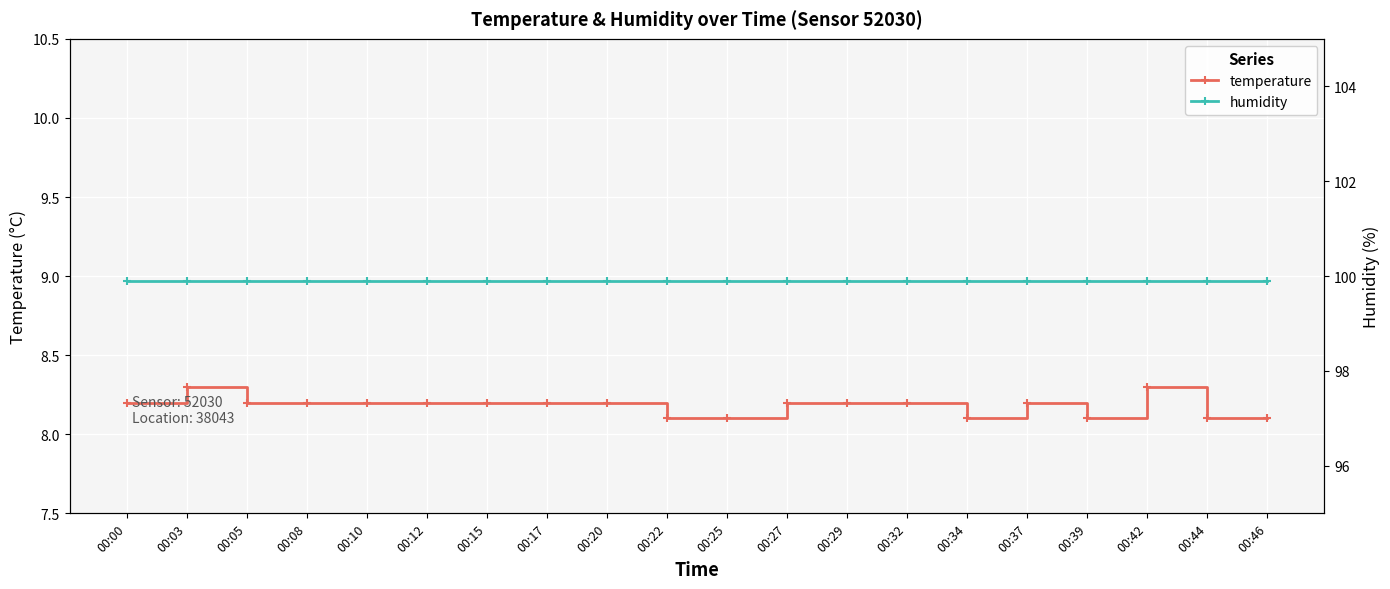

Reading right to left, extract all data points from this chart.

temperature: 8.1	8.1	8.3	8.1	8.2	8.1	8.2	8.2	8.2	8.1	8.1	8.2	8.2	8.2	8.2	8.2	8.2	8.2	8.3	8.2
humidity: 99.9	99.9	99.9	99.9	99.9	99.9	99.9	99.9	99.9	99.9	99.9	99.9	99.9	99.9	99.9	99.9	99.9	99.9	99.9	99.9